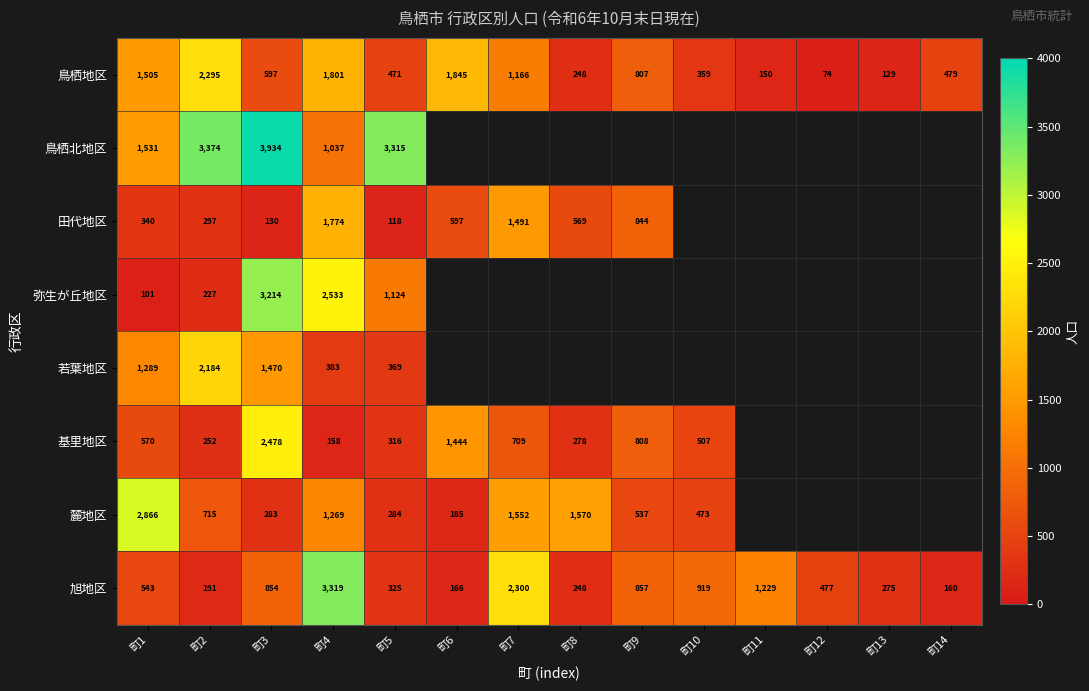

What is the spread (max minus min) of values at 町2?

3183